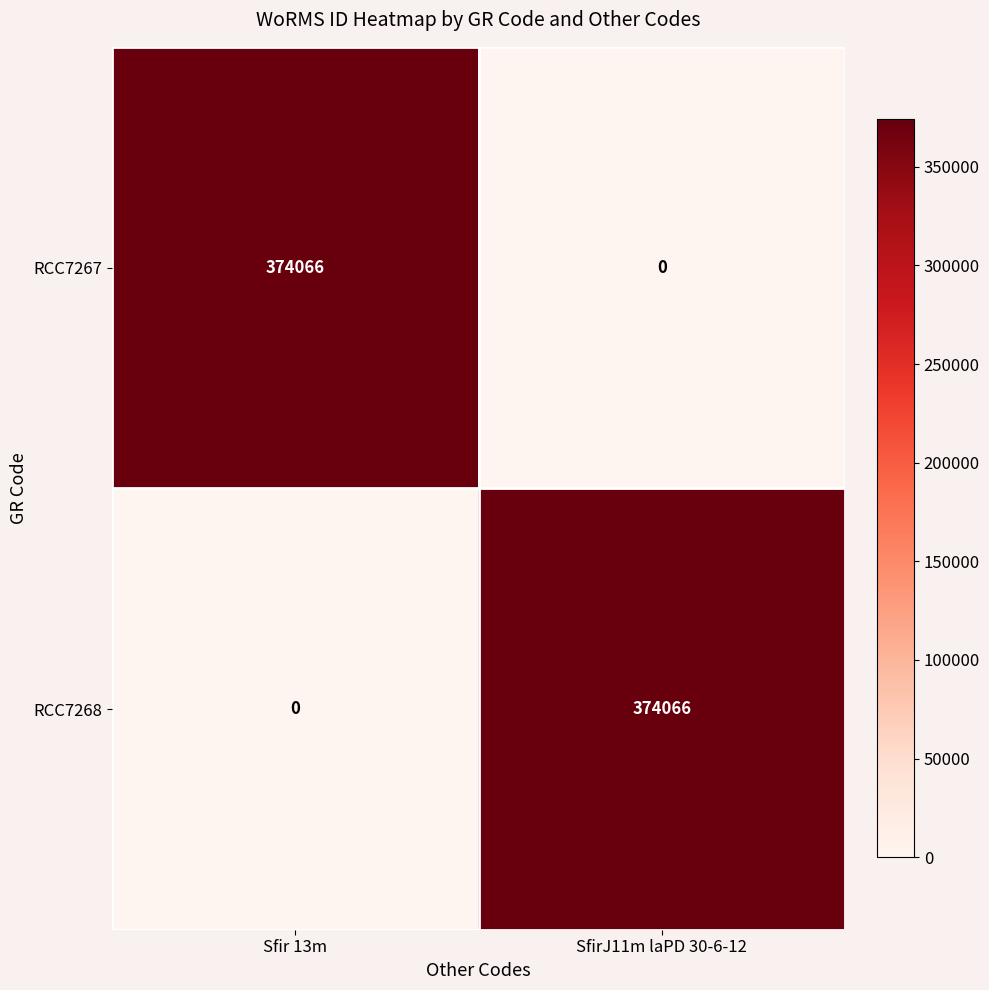

Reading left to right, what are all the values shown in this chart?

RCC7267: 374066	0
RCC7268: 0	374066